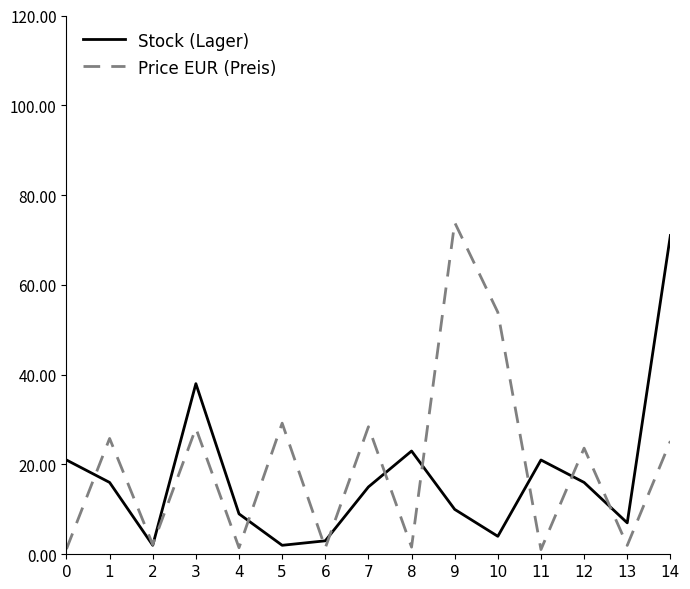

At which category is the sum across all series the highest?

14